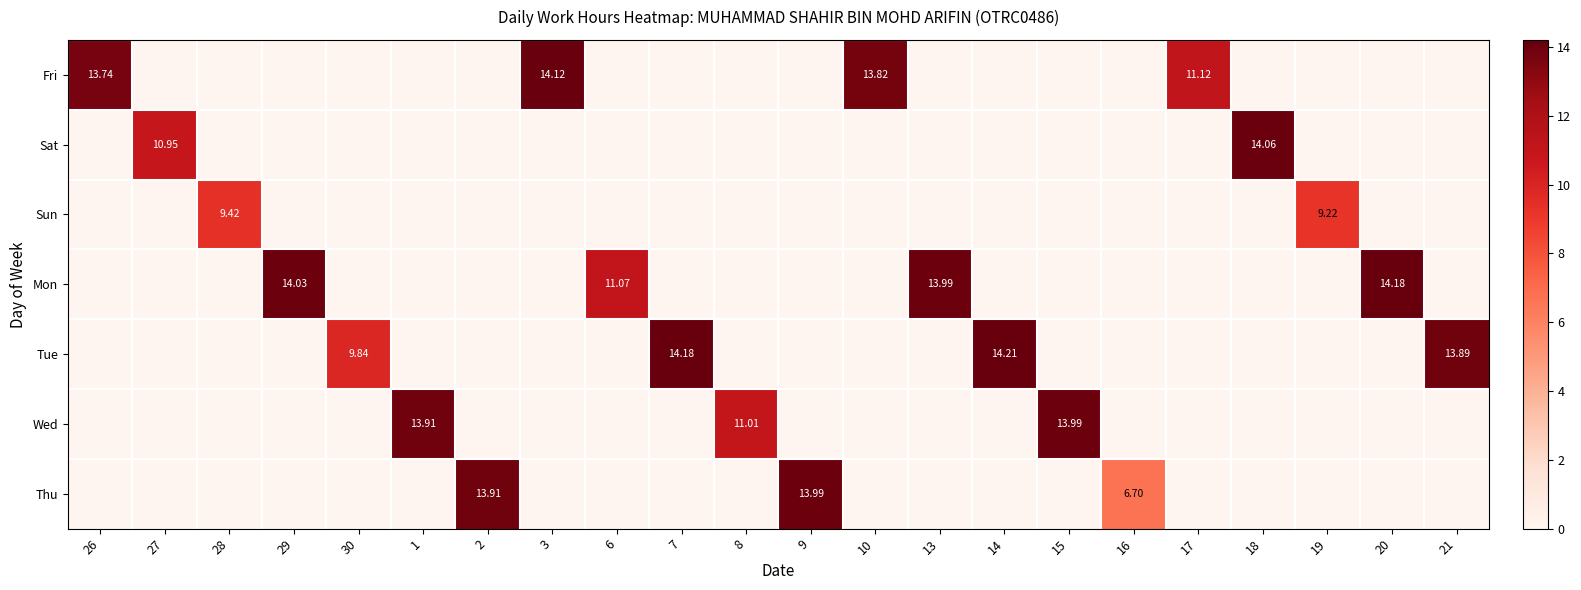

Which series has the widest spread of values?

Tue